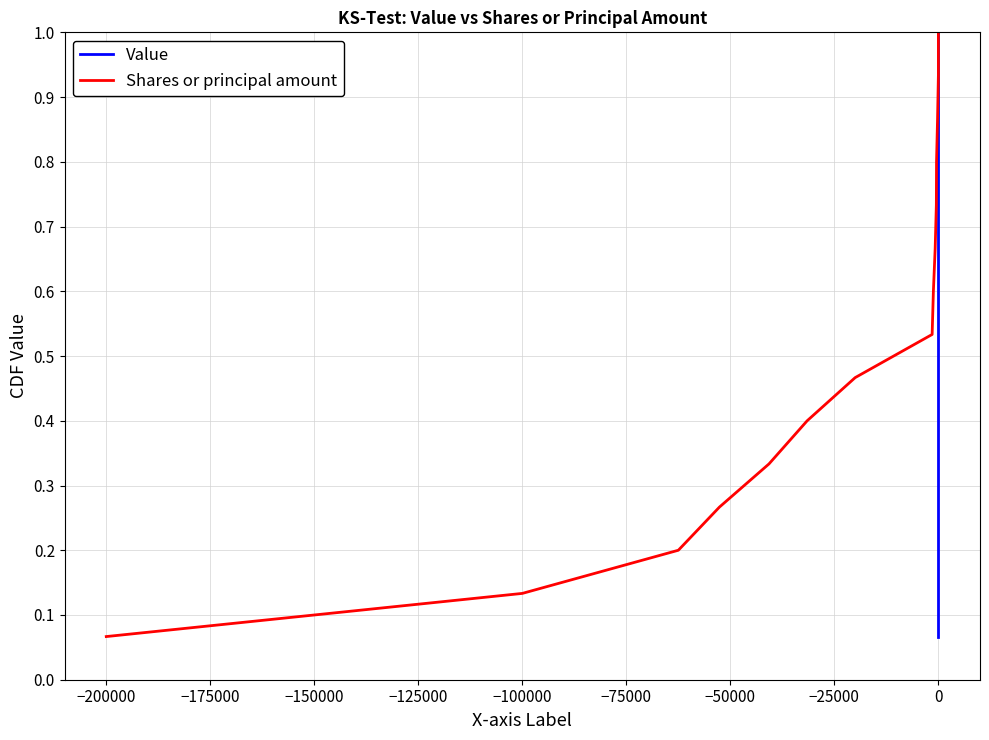

True or false: Value and Shares or principal amount intersect in this chart.

False